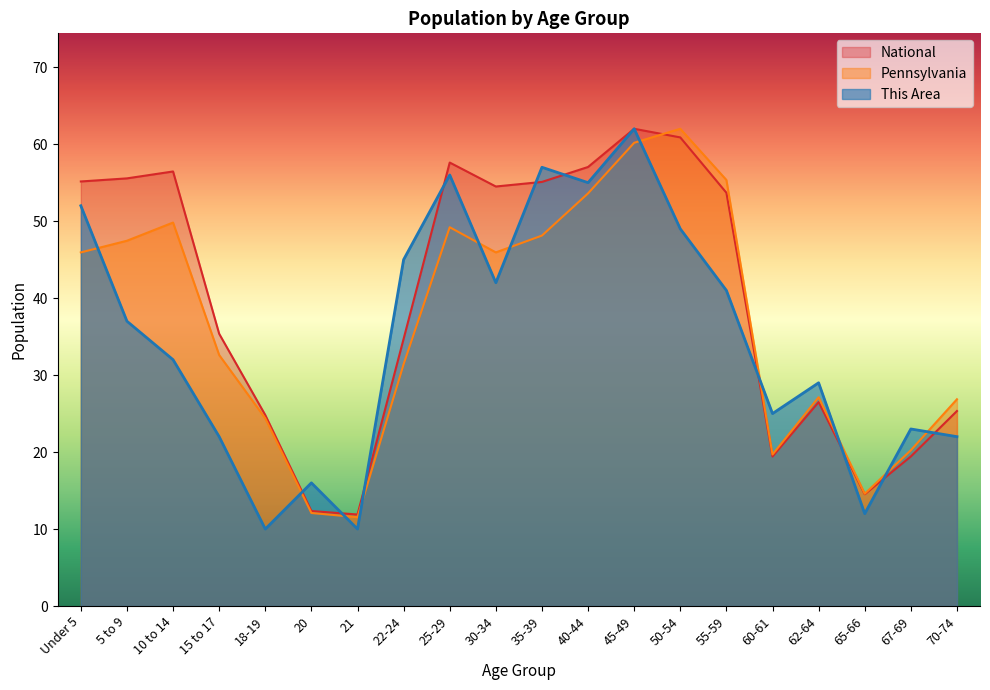

Reading left to right, extract all data points from this chart.

This Area: Under 5=52.0	5 to 9=37.0	10 to 14=32.0	15 to 17=22.0	18-19=10.0	20=16.0	21=10.0	22-24=45.0	25-29=56.0	30-34=42.0	35-39=57.0	40-44=55.0	45-49=62.0	50-54=49.0	55-59=41.0	60-61=25.0	62-64=29.0	65-66=12.0	67-69=23.0	70-74=22.0
Pennsylvania: Under 5=45.9	5 to 9=47.5	10 to 14=49.8	15 to 17=32.6	18-19=24.4	20=12.1	21=11.5	22-24=31.4	25-29=49.2	30-34=45.9	35-39=48.1	40-44=53.6	45-49=60.2	50-54=62.0	55-59=55.4	60-61=19.7	62-64=27.1	65-66=14.6	67-69=20.2	70-74=26.9
National: Under 5=55.2	5 to 9=55.6	10 to 14=56.5	15 to 17=35.4	18-19=24.8	20=12.3	21=11.9	22-24=34.7	25-29=57.6	30-34=54.5	35-39=55.1	40-44=57.0	45-49=62.0	50-54=60.9	55-59=53.7	60-61=19.4	62-64=26.5	65-66=14.5	67-69=19.4	70-74=25.3